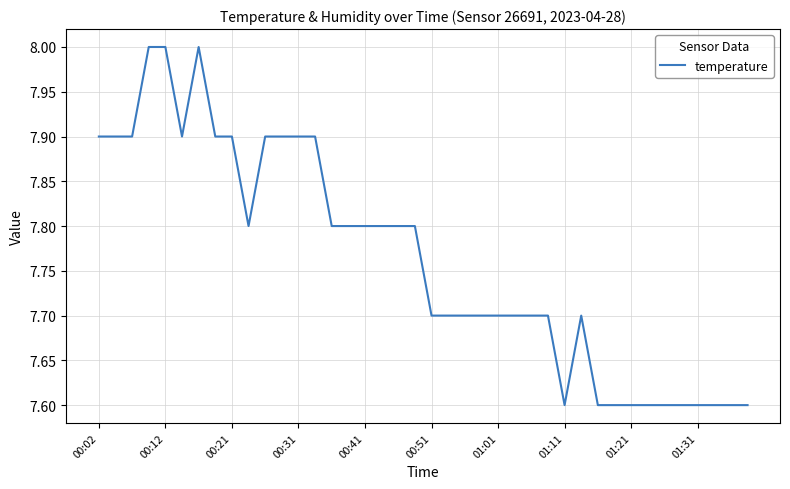

What is the maximum value shown in the chart?

8.0